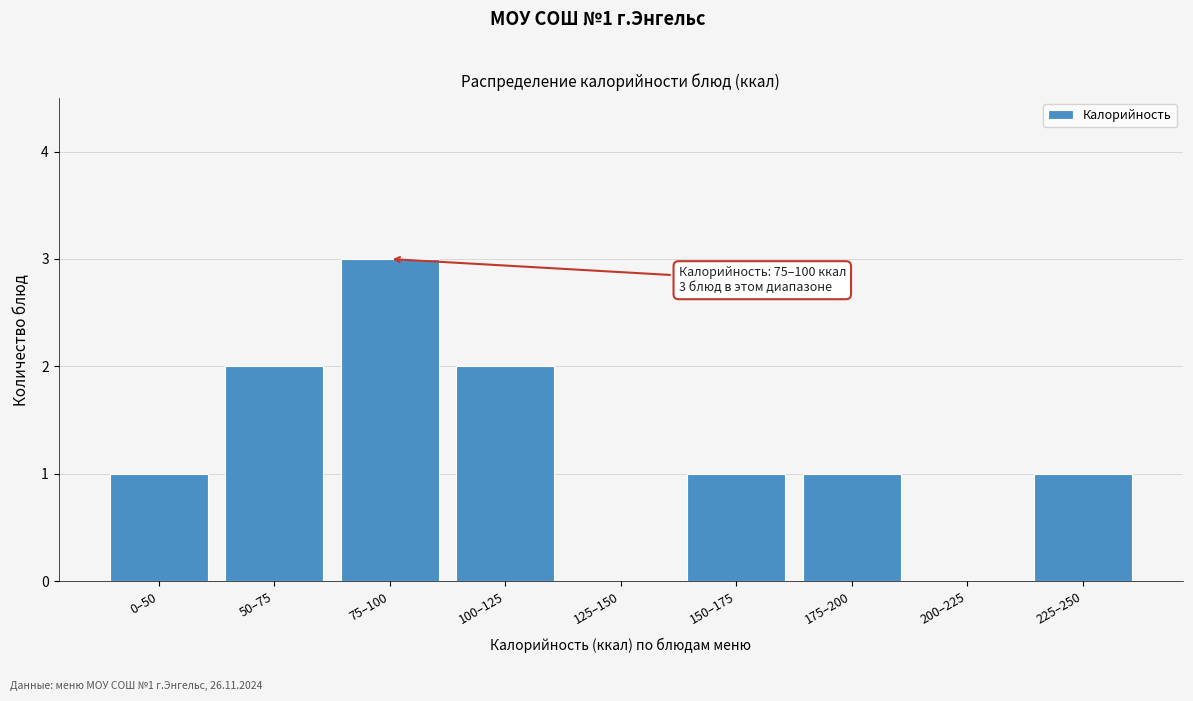

Reading left to right, list all the values displayed in this chart.

0–50=1	50–75=2	75–100=3	100–125=2	125–150=0	150–175=1	175–200=1	200–225=0	225–250=1